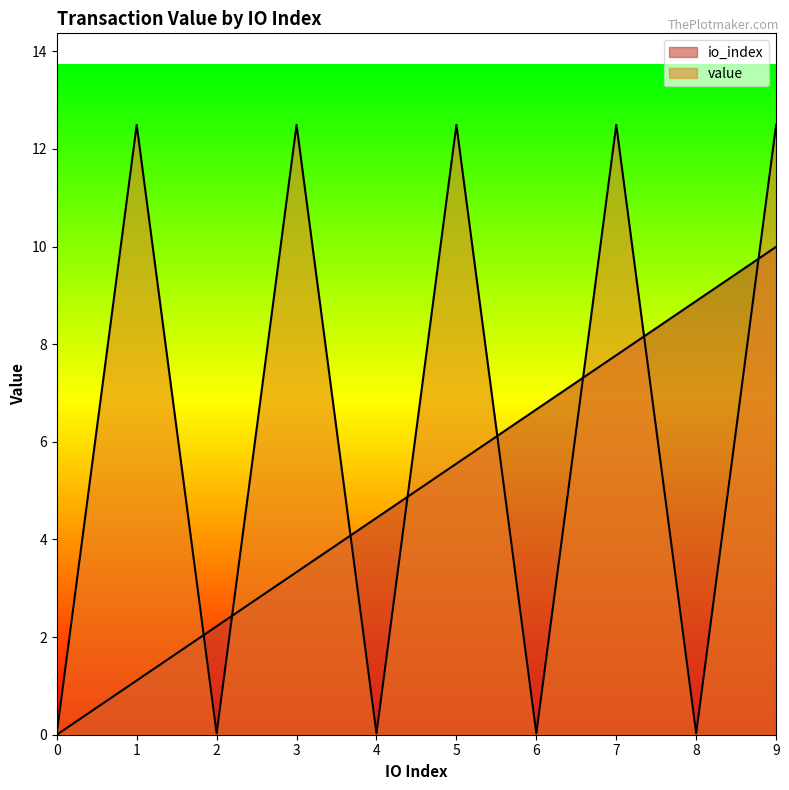

Rank the series at 7 from lowest to highest value.

io_index, value